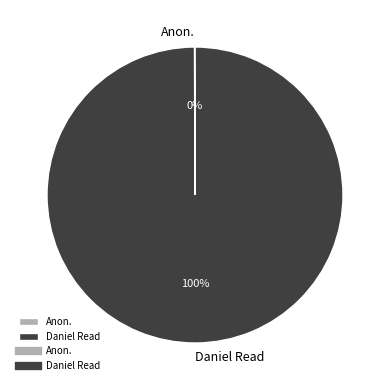

Which category has the biggest portion of the pie?

Daniel Read